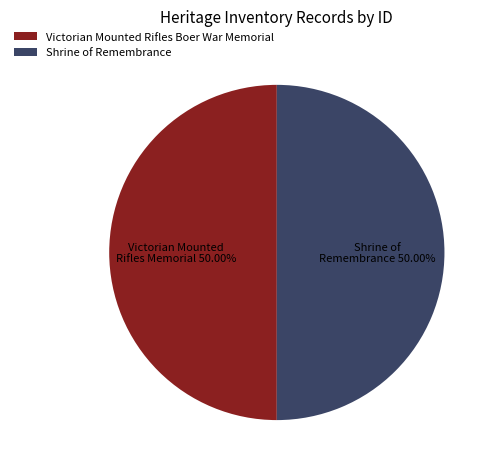

What percentage is NOT represented by Shrine of Remembrance?

50.0%